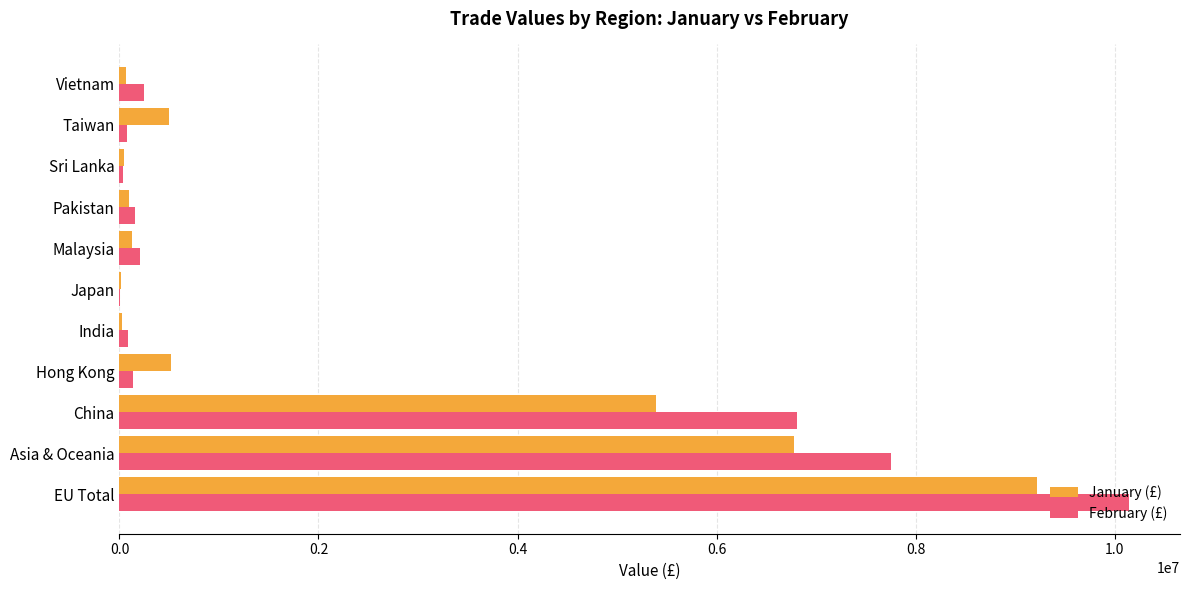

At which label is February (£) closest to 5076487?

China